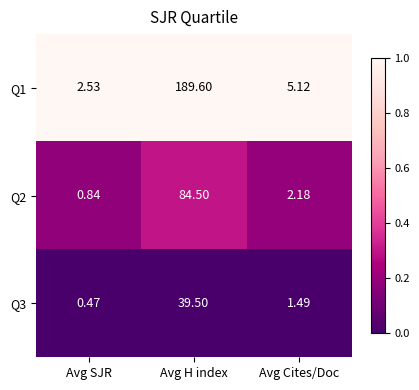

At which label is Q2 closest to 42?

Avg Cites/Doc